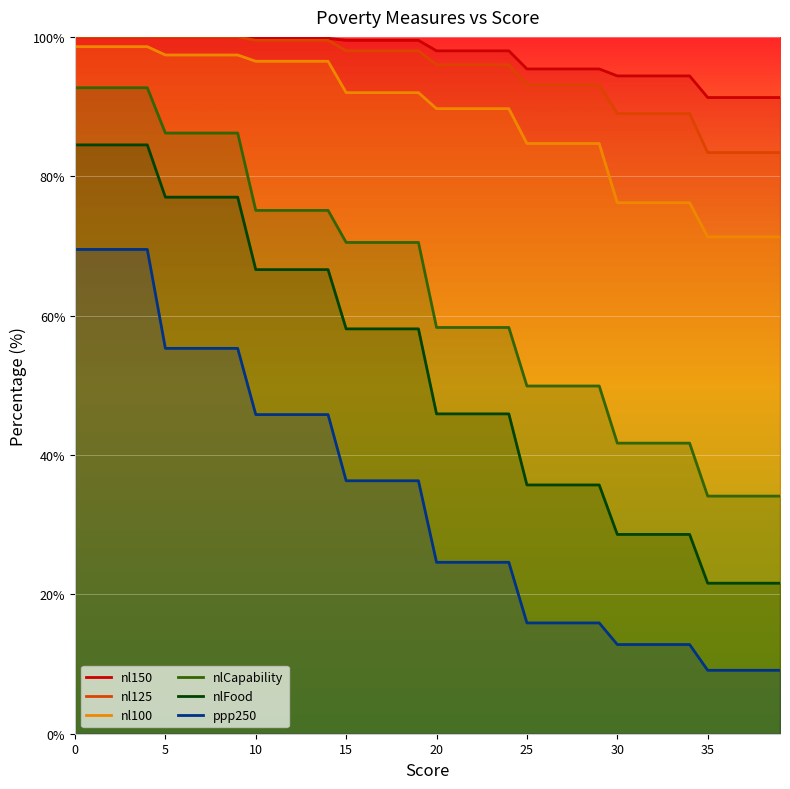

True or false: nl125 and ppp250 cross at least once.

False